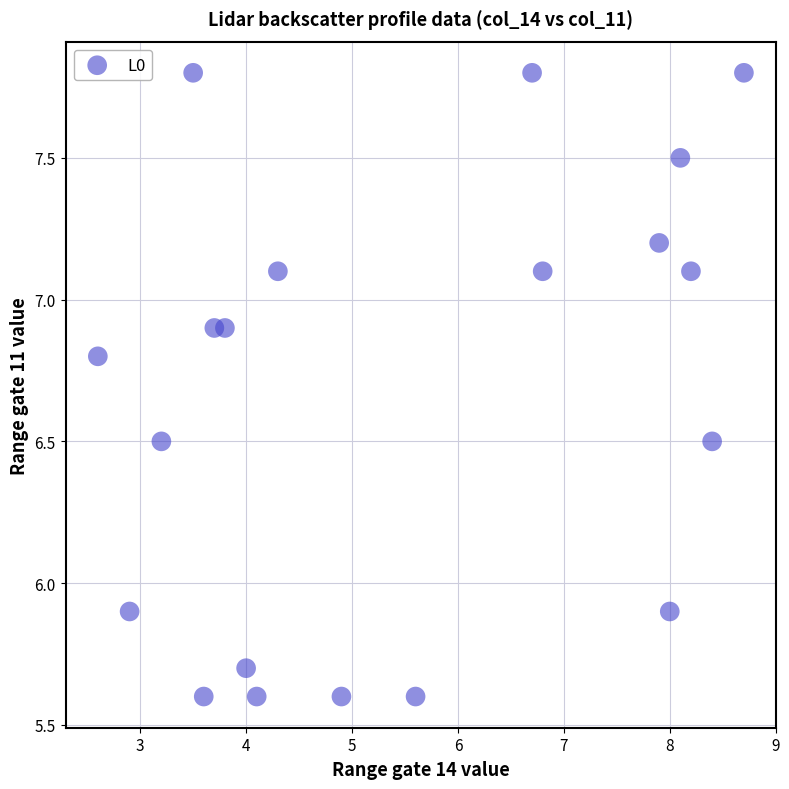

What is the range of X values (max minus min)?

6.1